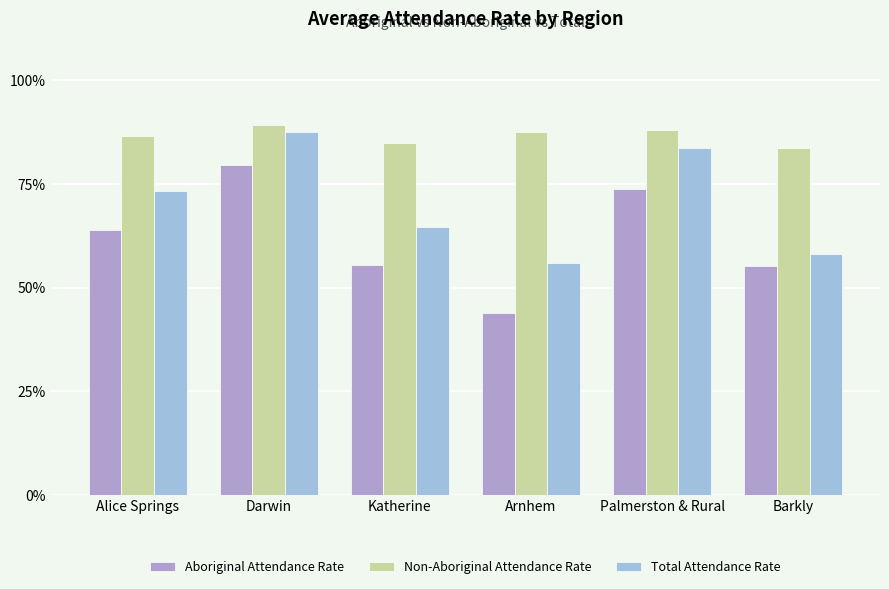

Reading left to right, extract all data points from this chart.

Aboriginal Attendance Rate: Alice Springs=0.6	Darwin=0.8	Katherine=0.6	Arnhem=0.4	Palmerston & Rural=0.7	Barkly=0.6
Non-Aboriginal Attendance Rate: Alice Springs=0.9	Darwin=0.9	Katherine=0.8	Arnhem=0.9	Palmerston & Rural=0.9	Barkly=0.8
Total Attendance Rate: Alice Springs=0.7	Darwin=0.9	Katherine=0.6	Arnhem=0.6	Palmerston & Rural=0.8	Barkly=0.6